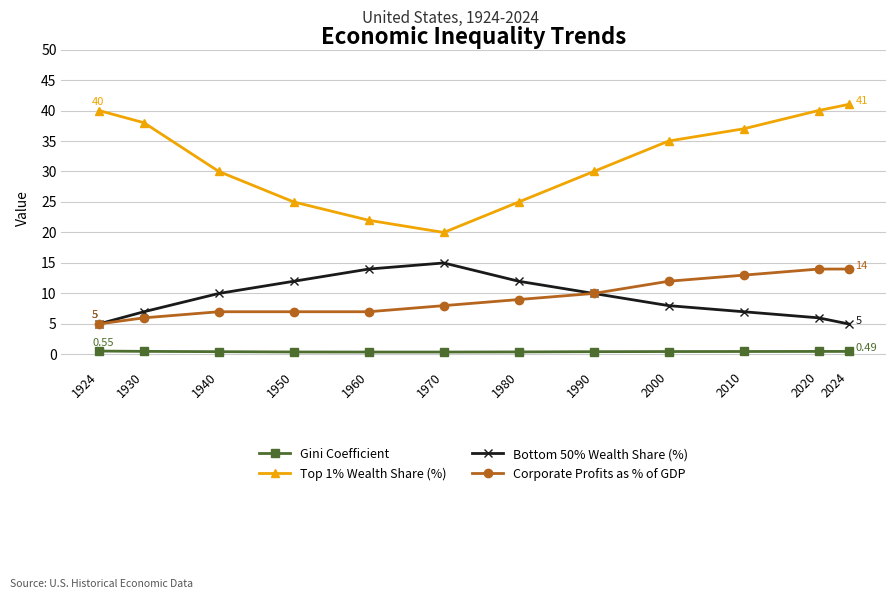

The value of Top 1% Wealth Share (%) at 1930 is 21.8. True or false?

False